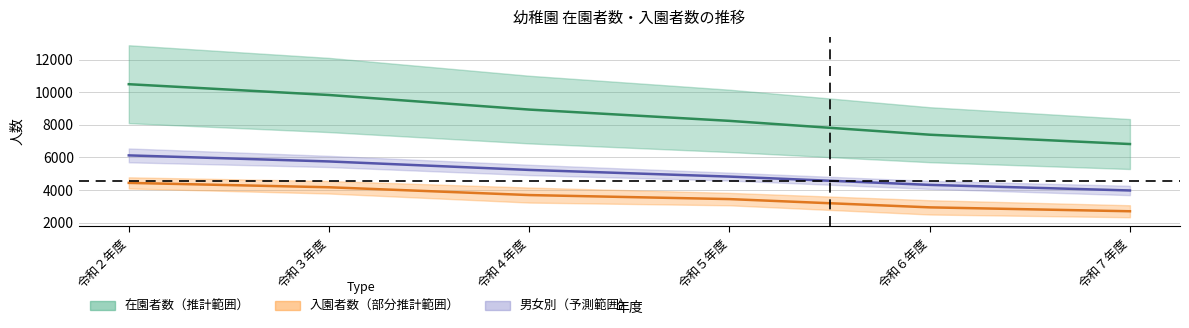

At which category does the chart reach its peak across all series?

令和２年度